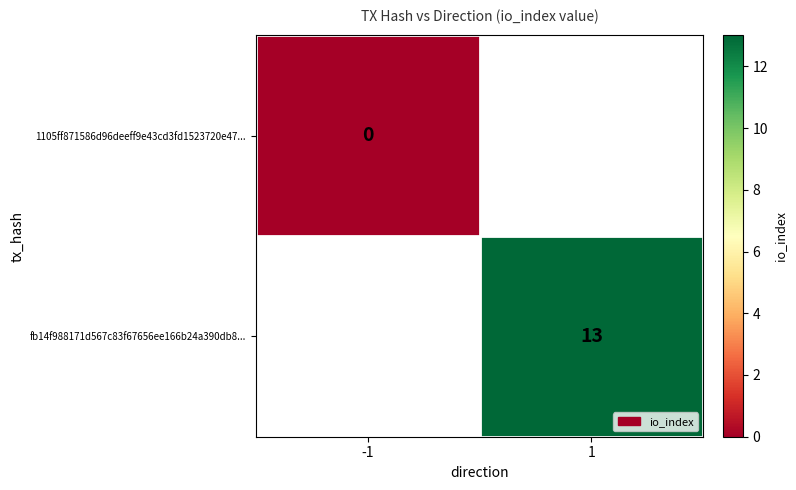

The fb14f988171d567c83f67656ee166b24a390db8... series shows 13 at 1. True or false?

True